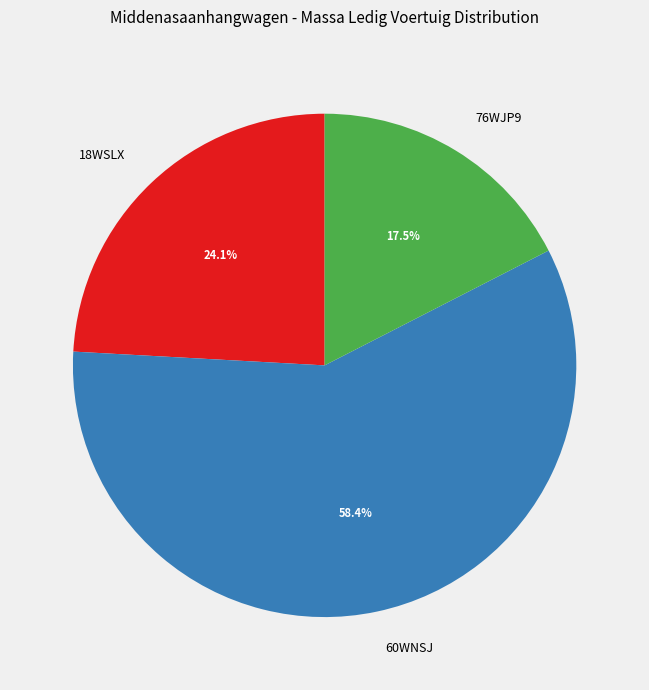

The 76WJP9 slice represents 23% of the pie. True or false?

False